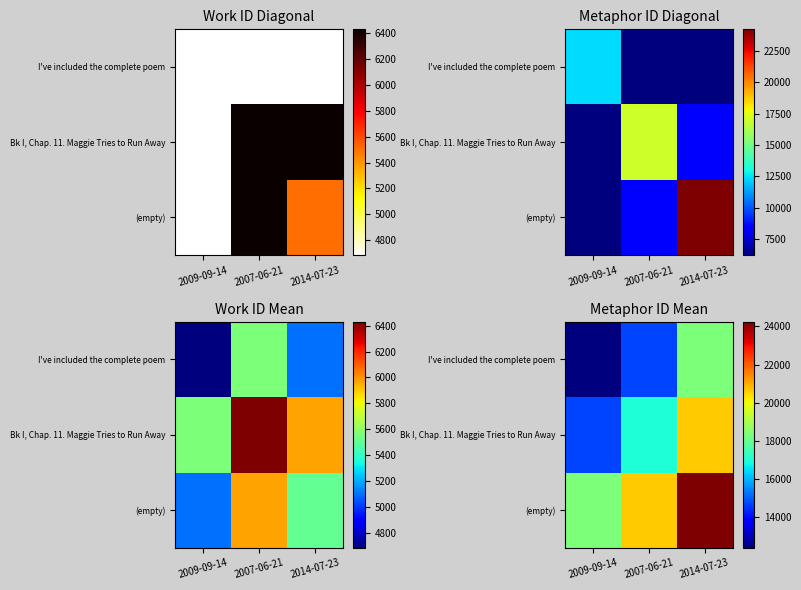

Is the value of (empty) at 2007-06-21 greater than the value of Bk I, Chap. 11. Maggie Tries to Run Away at 2007-06-21?

Yes